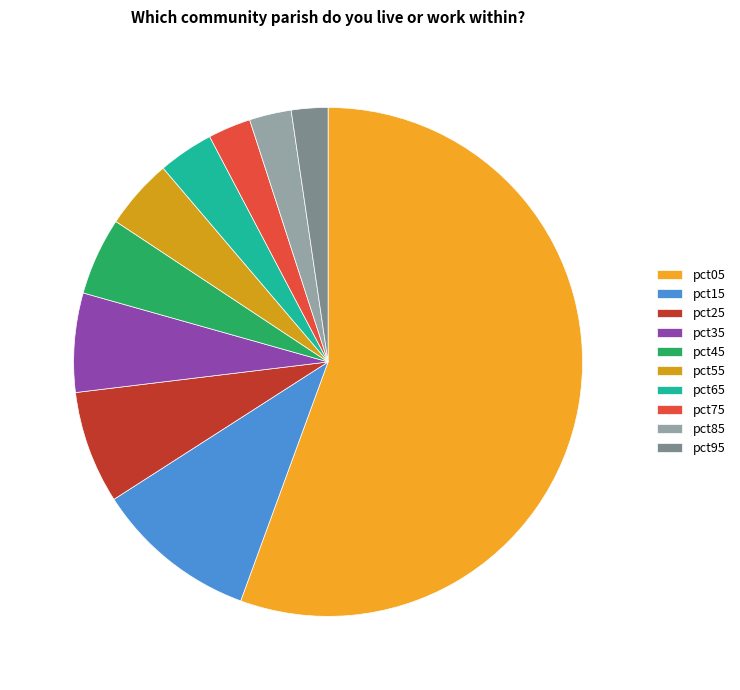

Which slice represents more than half of the pie?

pct05